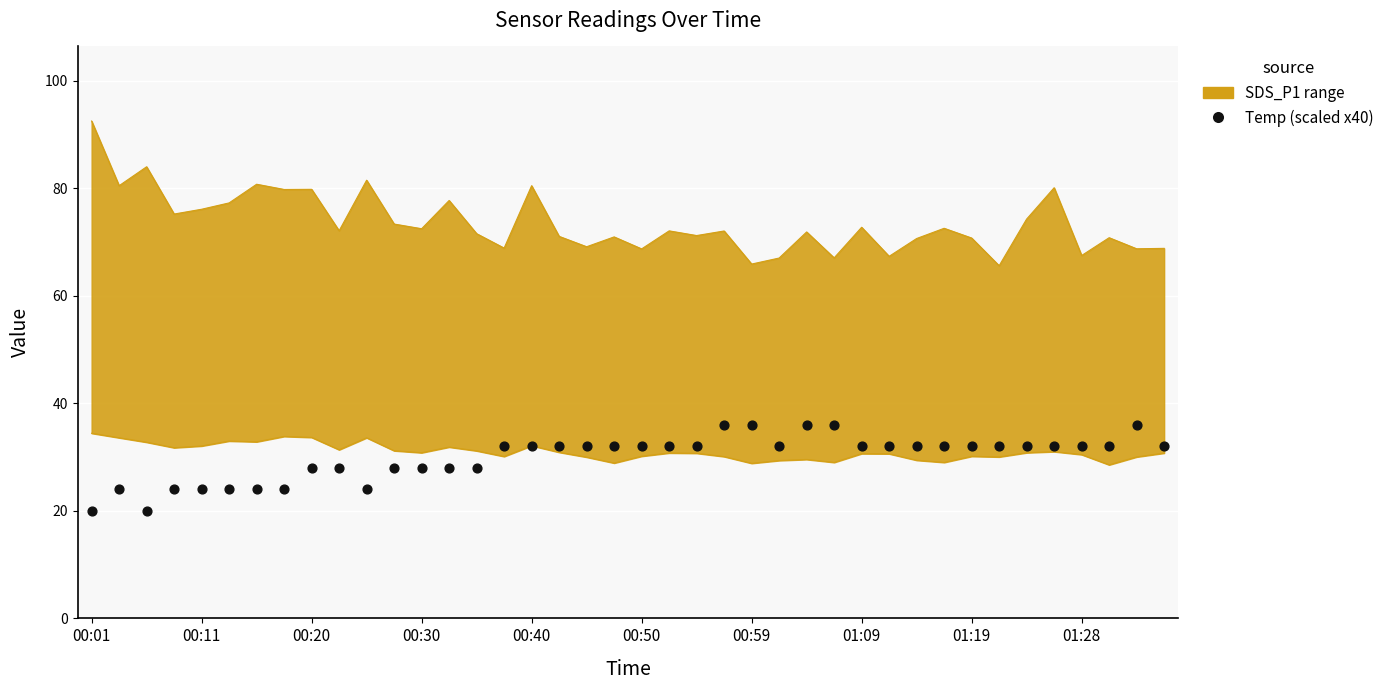

What is the ratio of the value at 15 to the value at 23?

0.9